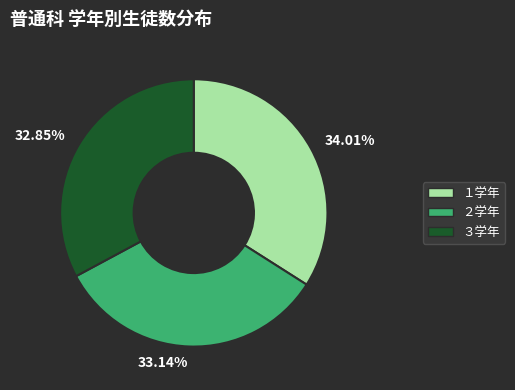

Do 34.01% and 33.14% together represent more than half of the pie?

Yes